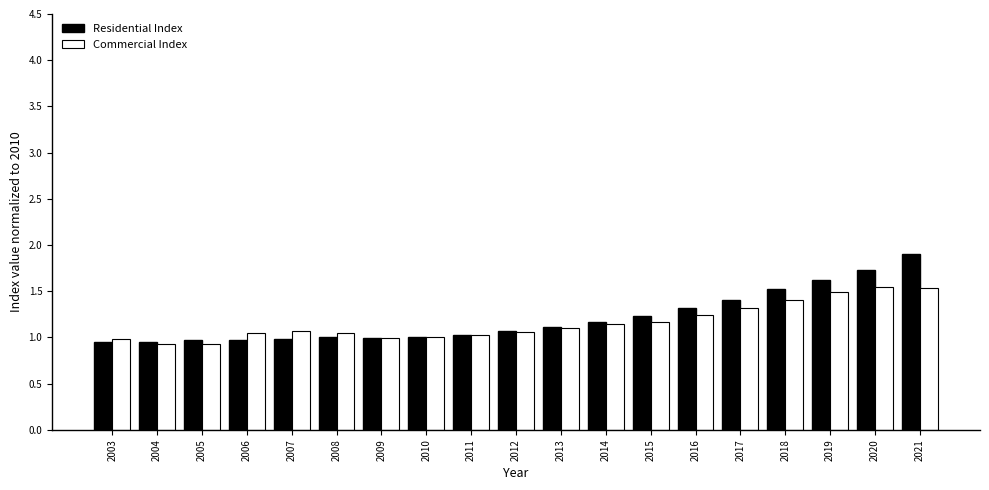

Is it true that Commercial Index equals 1.1 at 2013?

True